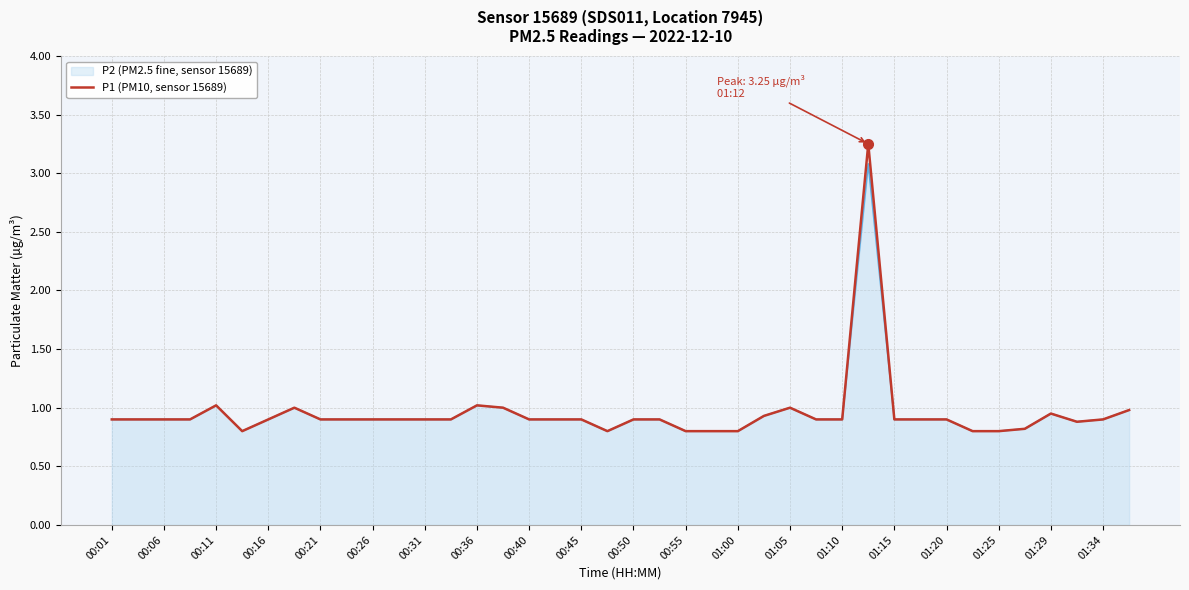

What is the maximum value for P2 (PM2.5 fine, sensor 15689)?

3.1